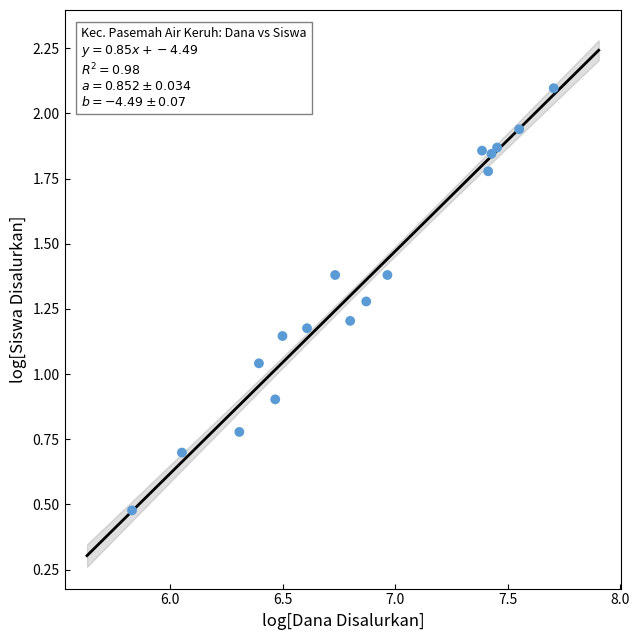

What is the range of Y values (max minus min)?

1.6